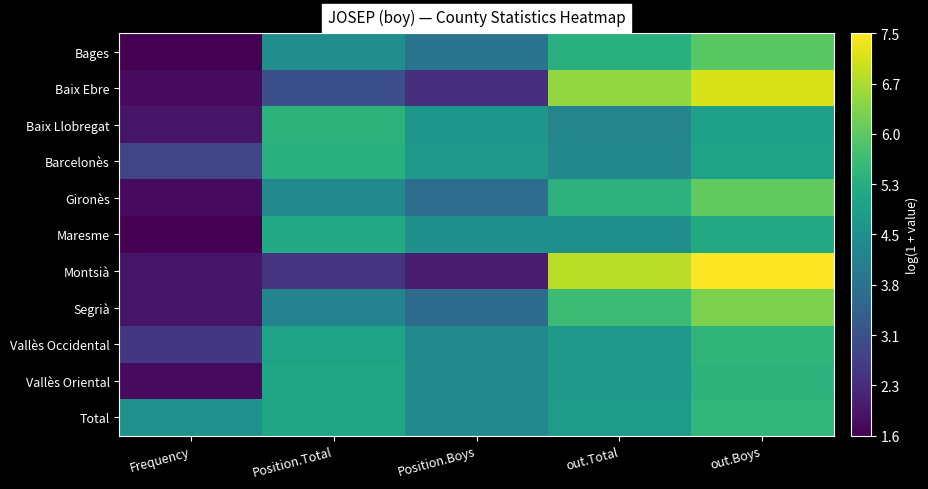

Rank the series by their maximum value, from highest to lowest.

Montsià, Baix Ebre, Segrià, Gironès, Bages, Total, Vallès Occidental, Vallès Oriental, Baix Llobregat, Barcelonès, Maresme